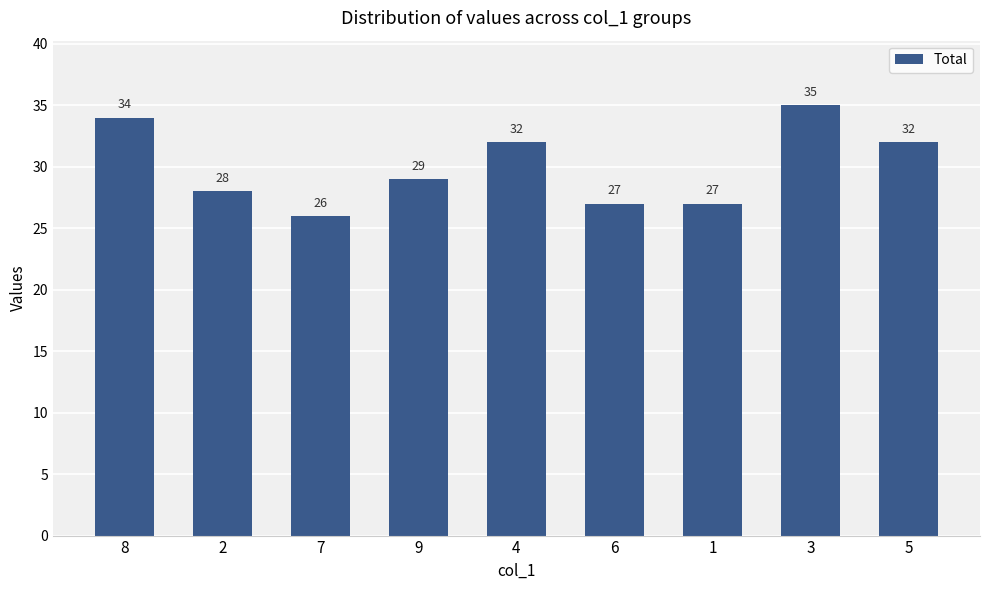

Which category has the lowest value across all series?

7